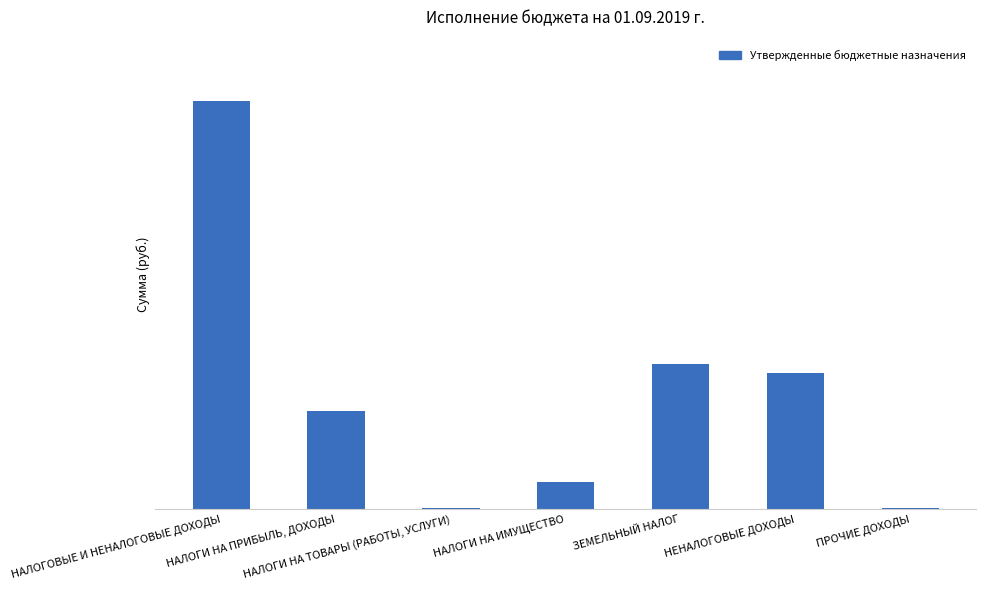

Are the bars horizontal?

No